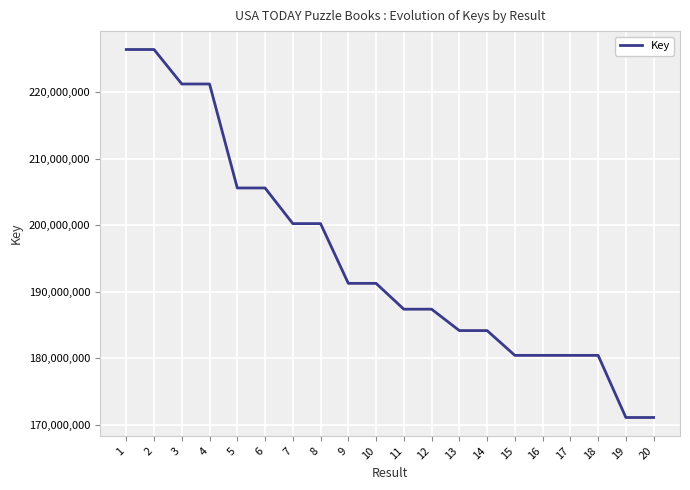

What is the maximum value shown in the chart?

226383035